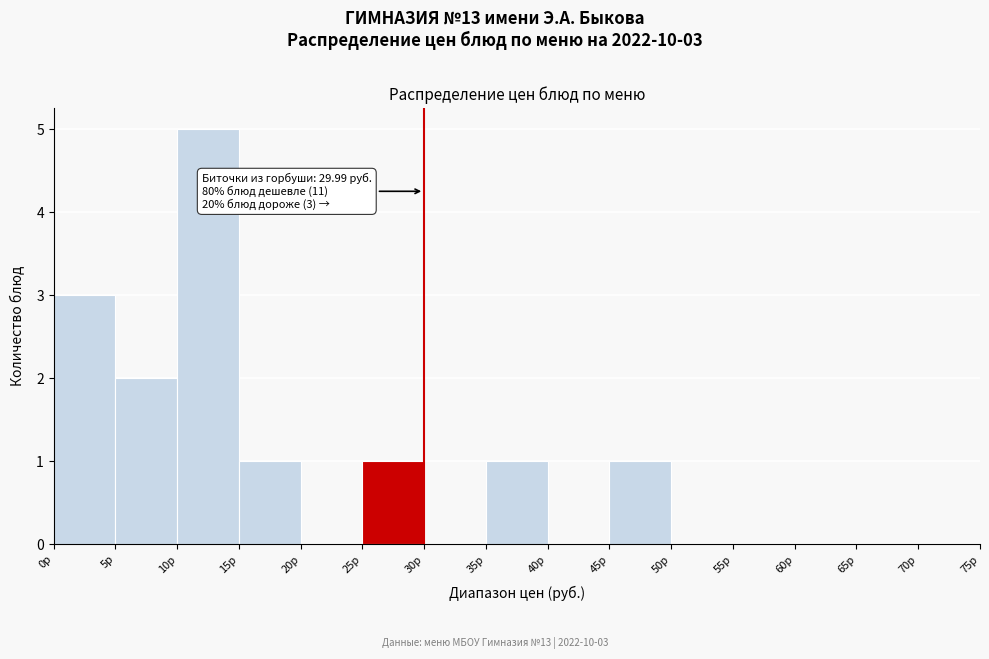

Which range on the x-axis has the tallest bar?

10 to 15